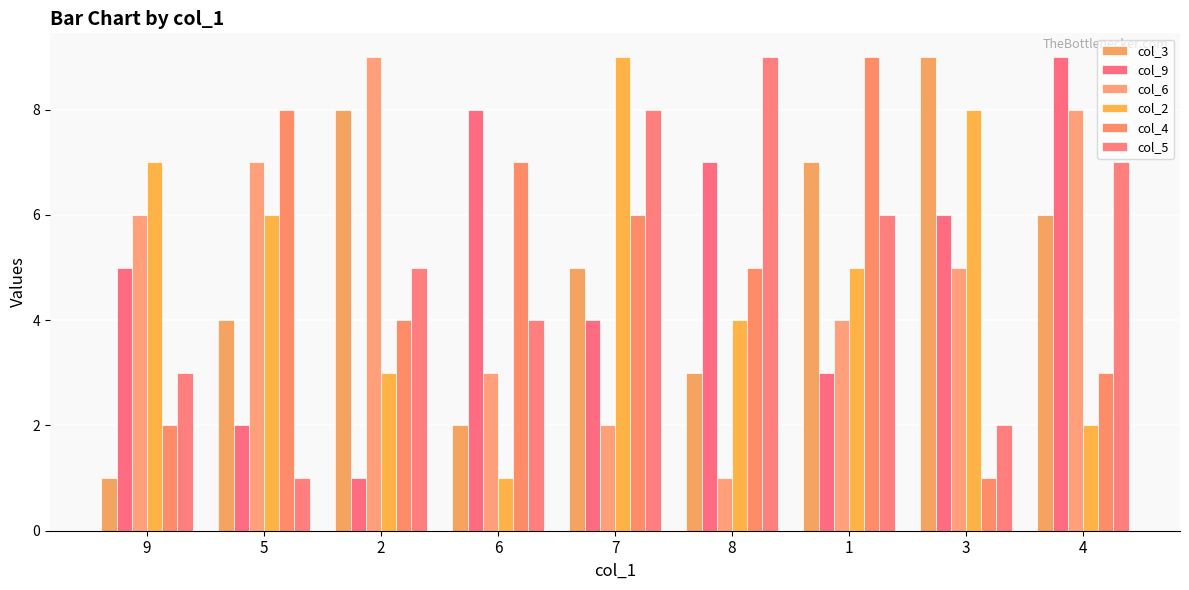

Between 4 and 7, which is larger?

4